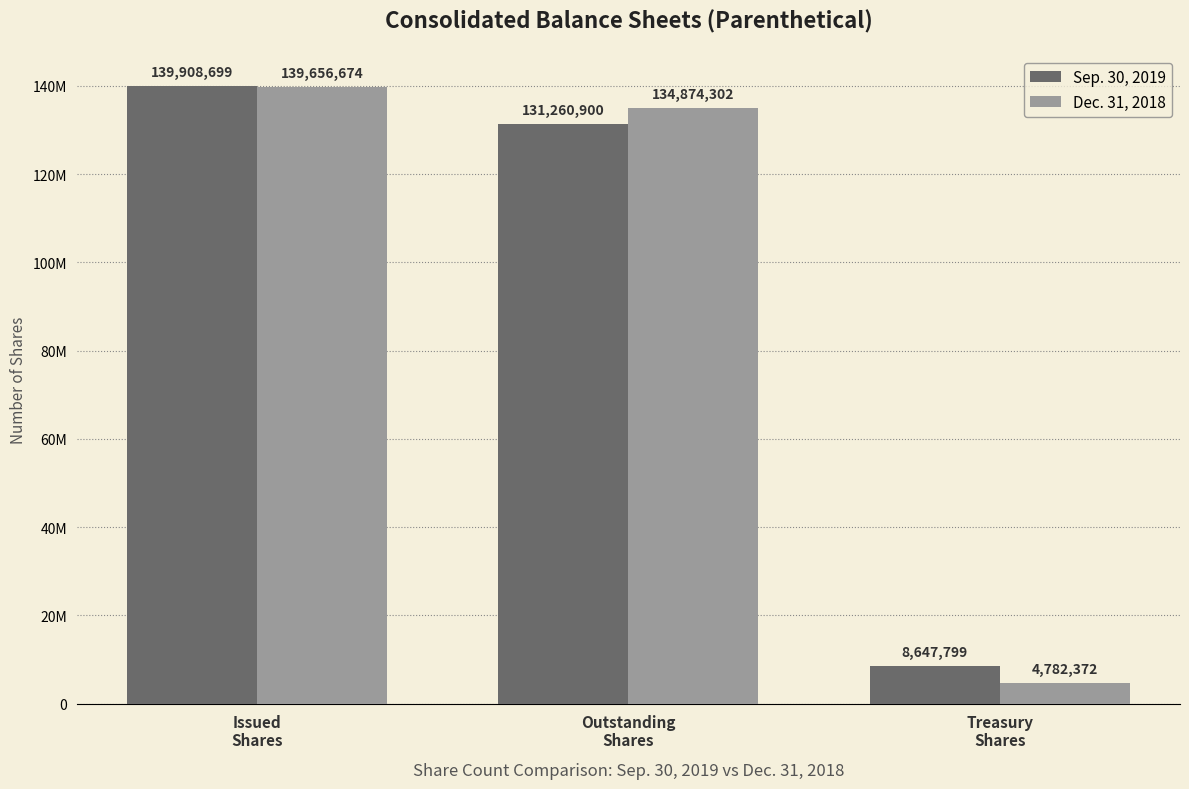

What is the difference between the second highest and minimum values in the Sep. 30, 2019 series?

122613101